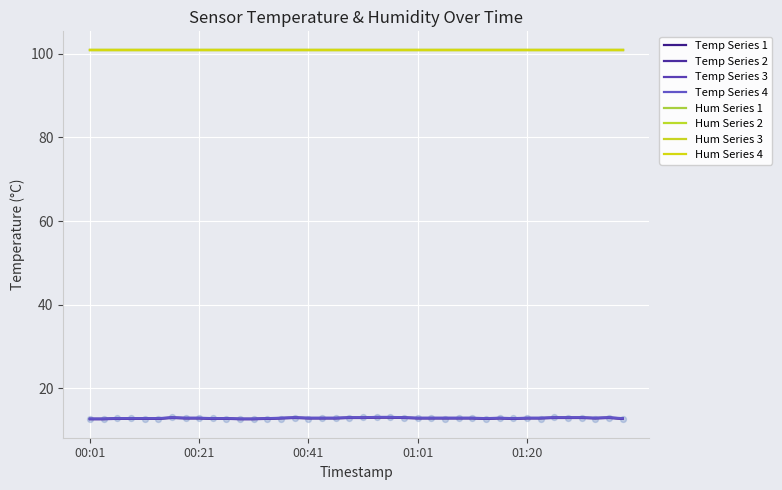

Between 00:06 and 00:36, which is larger?

00:36